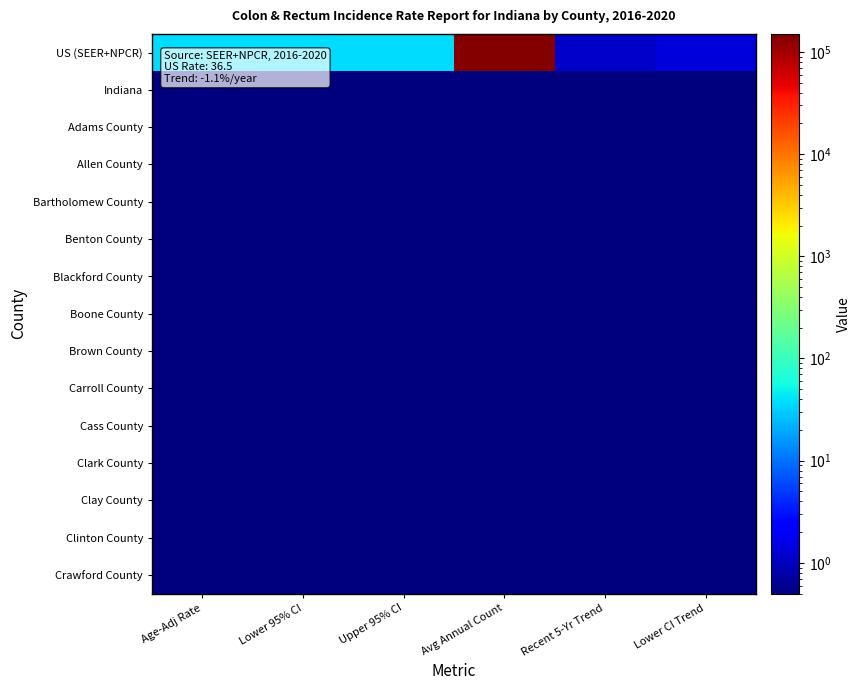

At which category is the sum across all series the highest?

Avg Annual Count